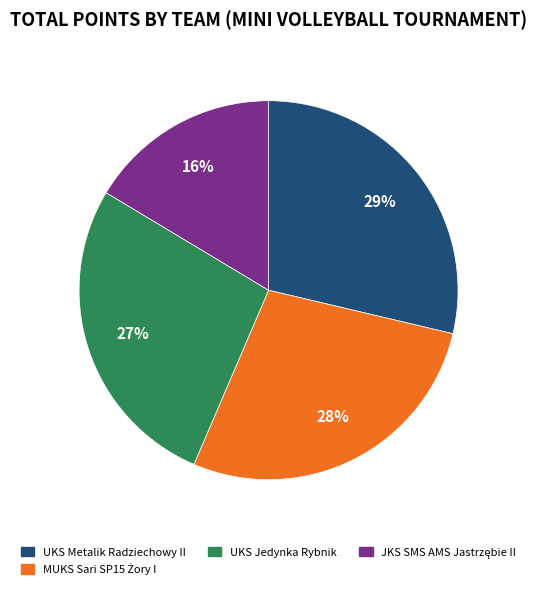

Is there any slice that represents more than half of the pie?

No